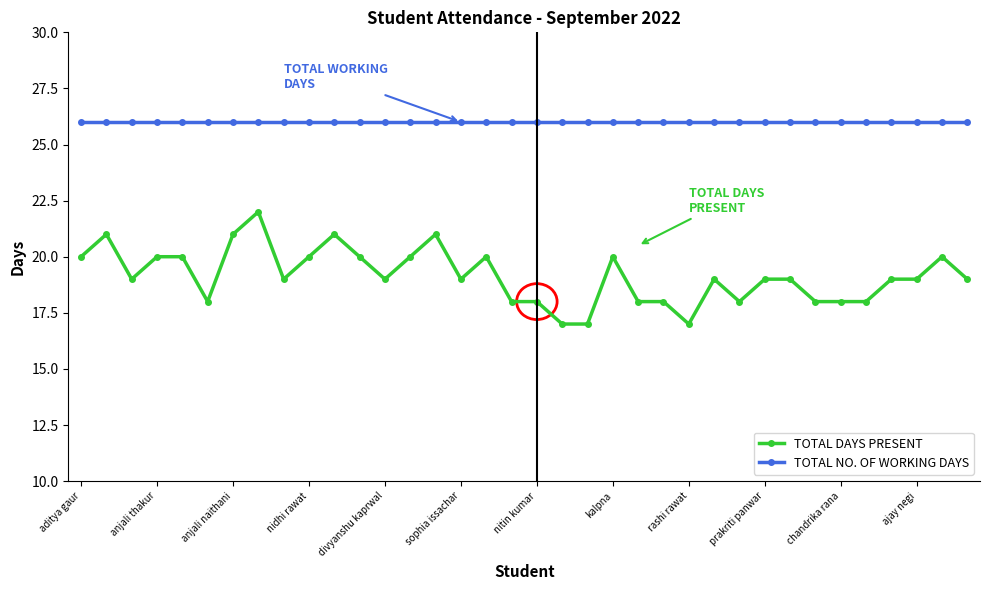

What is the value of the TOTAL NO. OF WORKING DAYS point at the 33rd from the left?

26